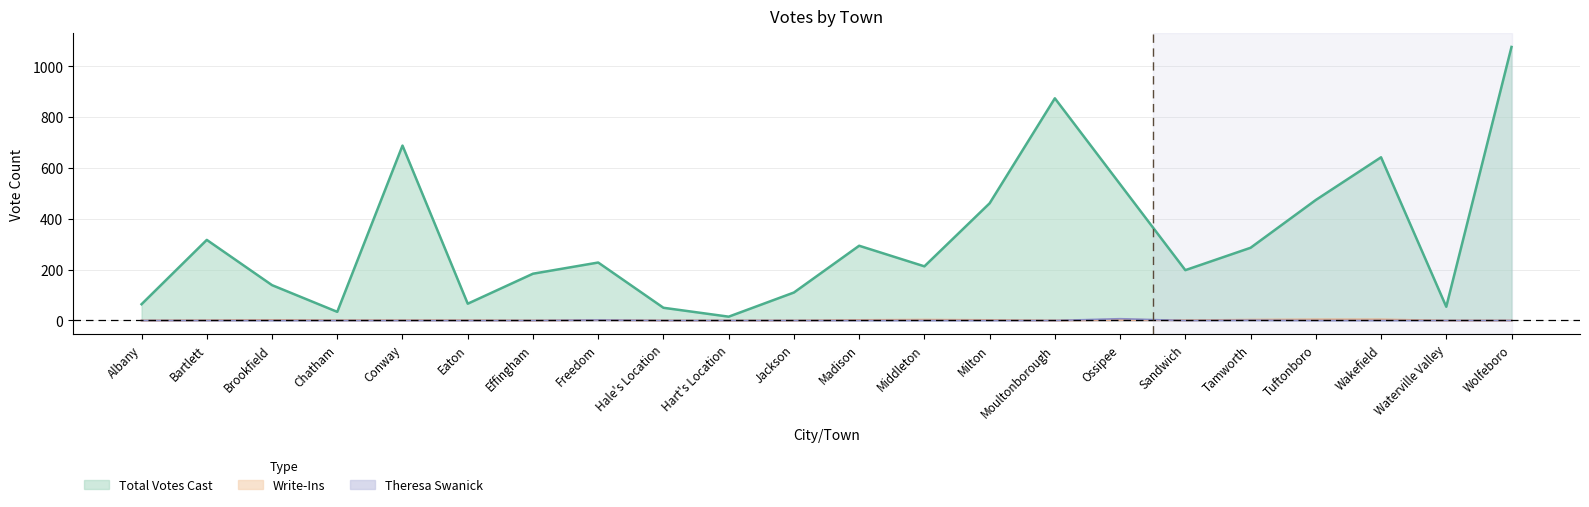

How many categories are shown in the chart?

22